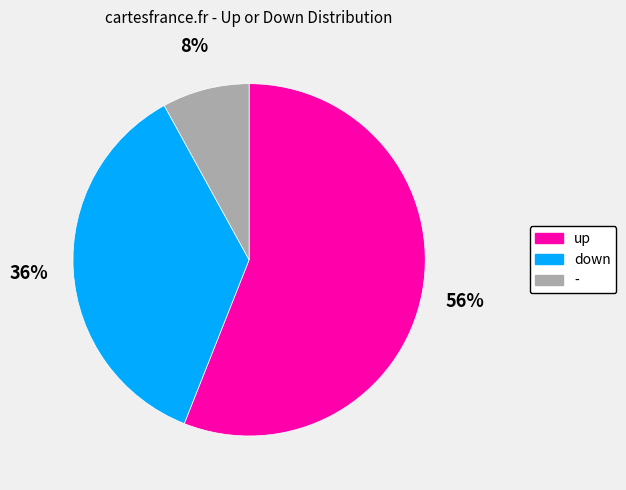

To the nearest percent, what percentage of the pie is up?

56%